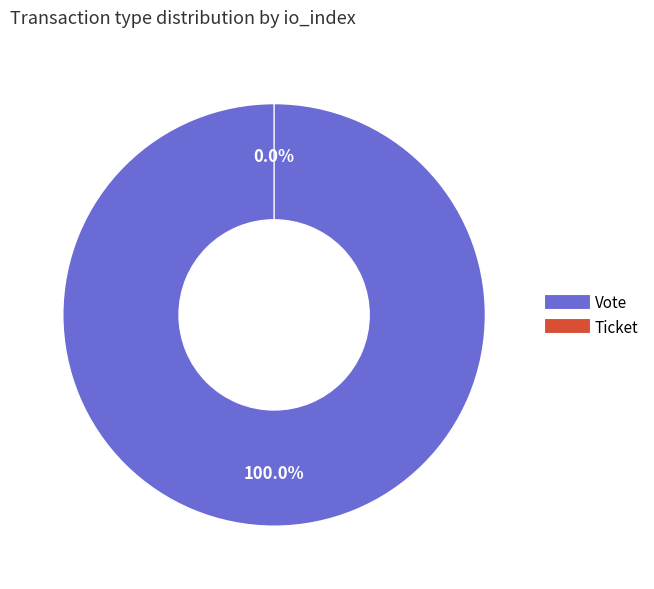

How many slices are in this pie chart?

2